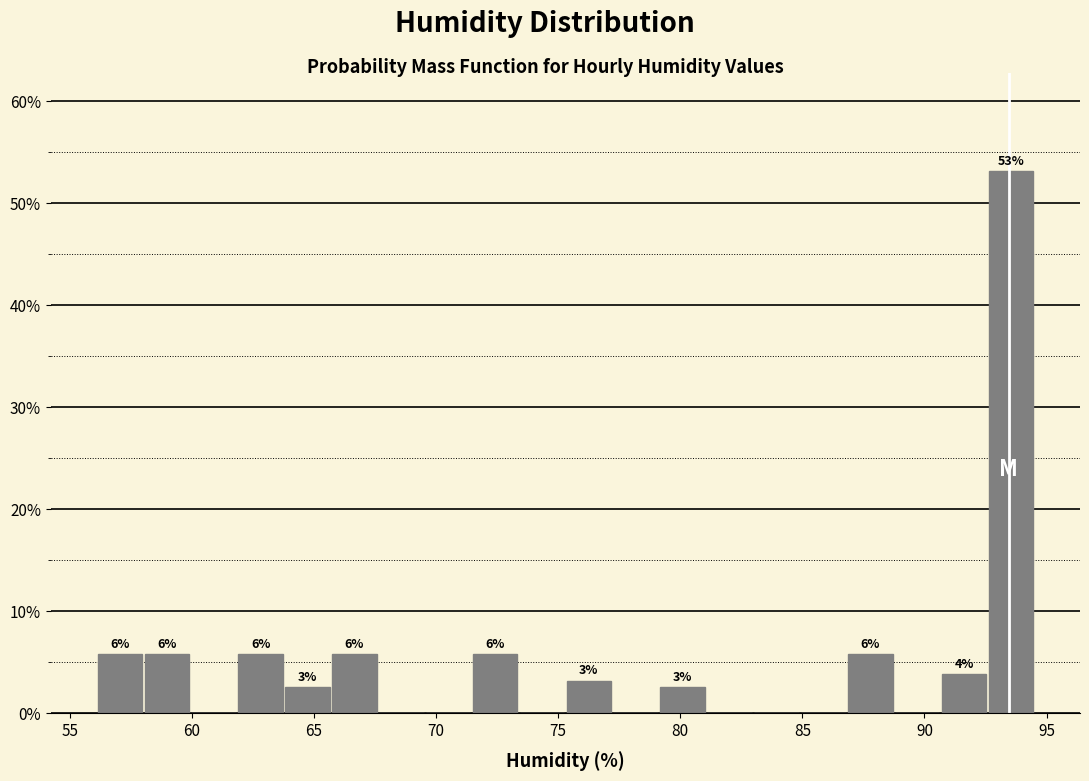

Around what value on the x-axis is the tallest bar? Give the approximate position of its centre, as read against the axis.

93.5